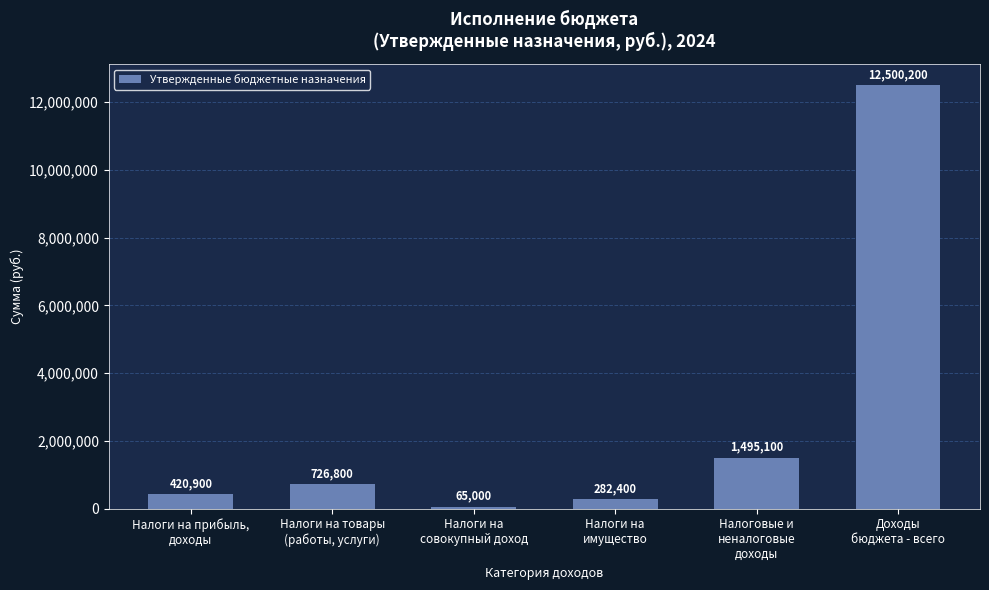

Where is the data nearest to the value 6282600?

Налоговые и
неналоговые
доходы